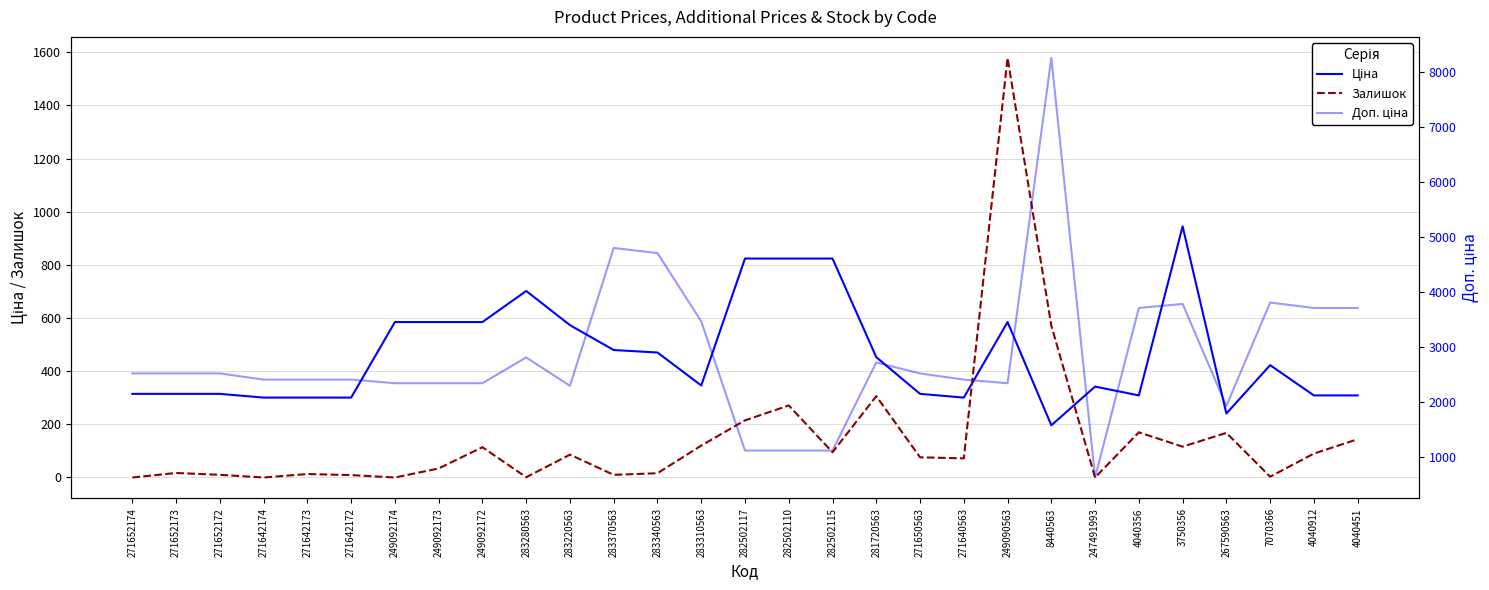

At 271642172, list the series in order from largest to smallest.

Доп. ціна, Ціна, Залишок